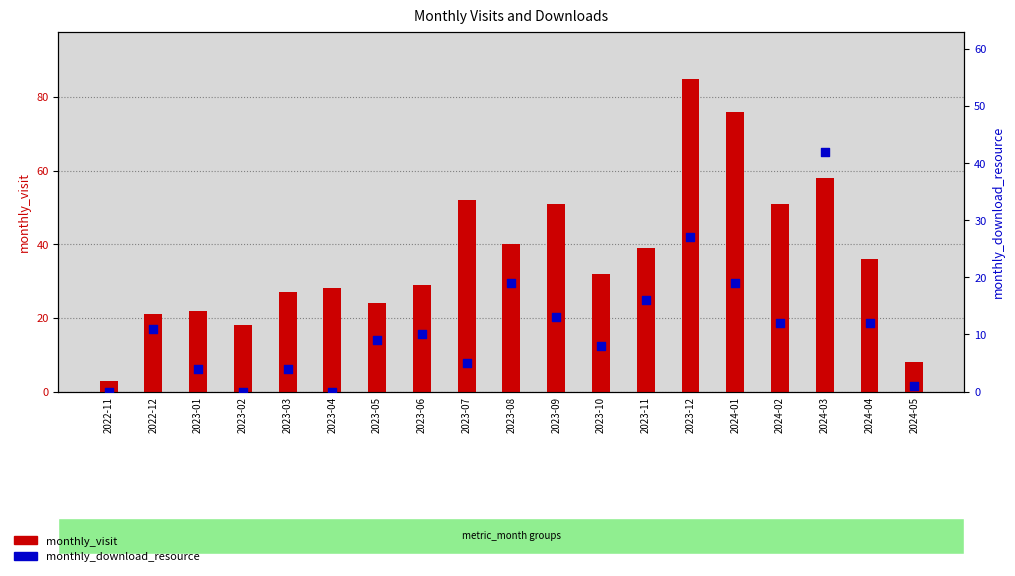

Which series has the largest total across all categories?

monthly_visit